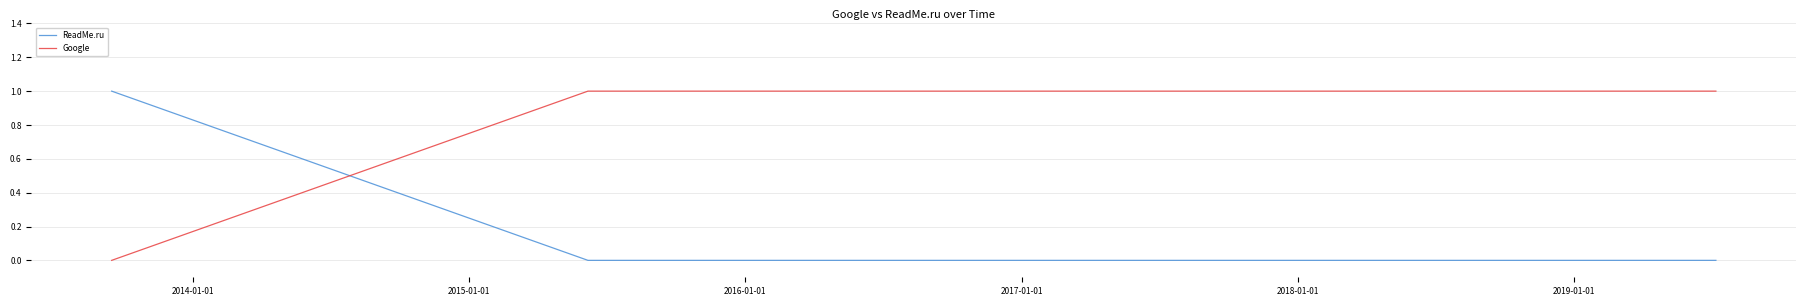

List the series in order of their overall mean, highest first.

Google, ReadMe.ru